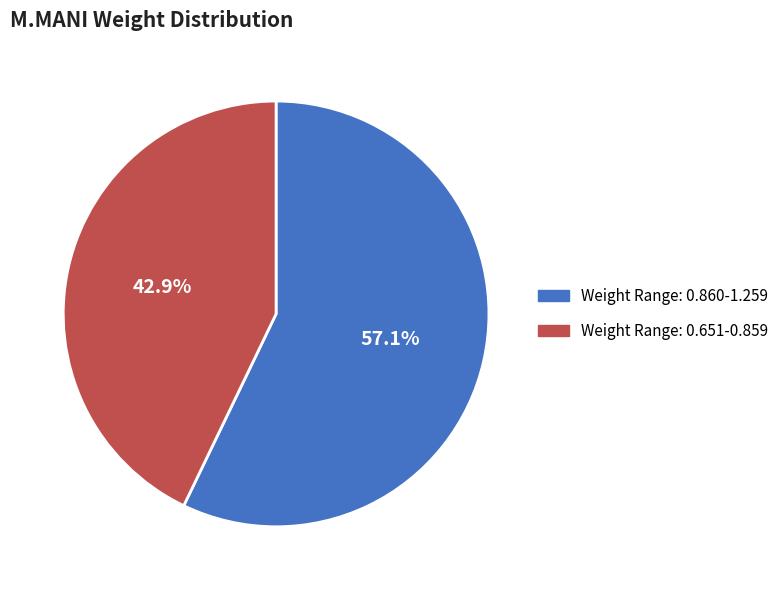

Is Weight Range: 0.651-0.859 the majority of the pie?

No